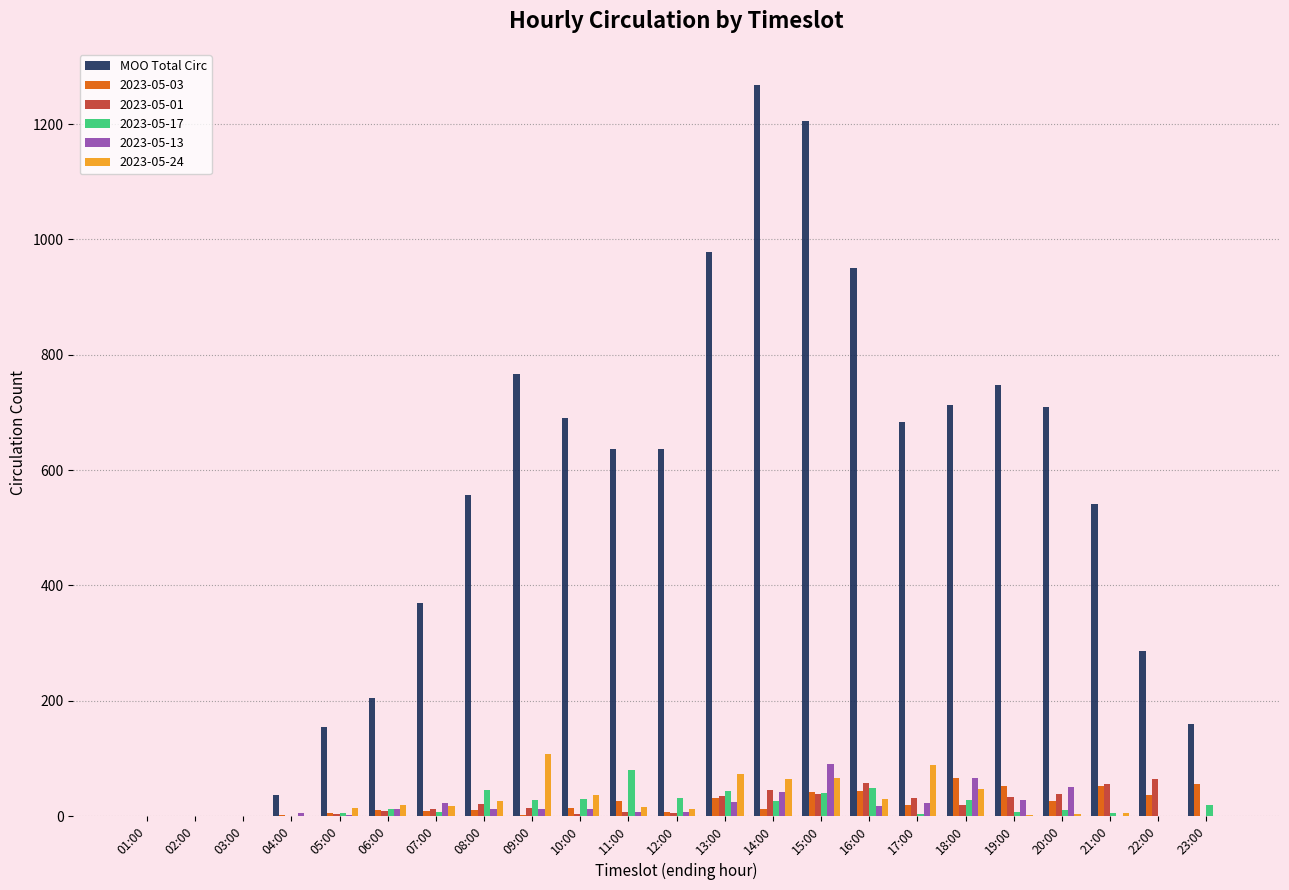

At which category does the chart reach its peak across all series?

14:00